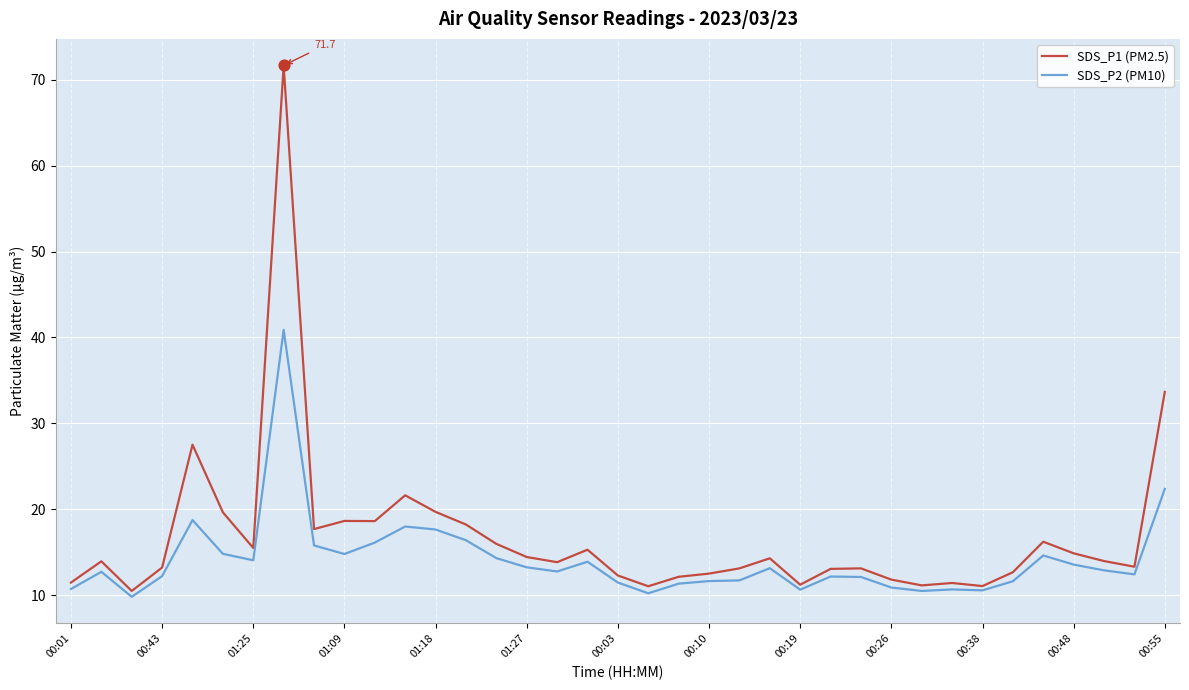

Which series has the widest spread of values?

SDS_P1 (PM2.5)